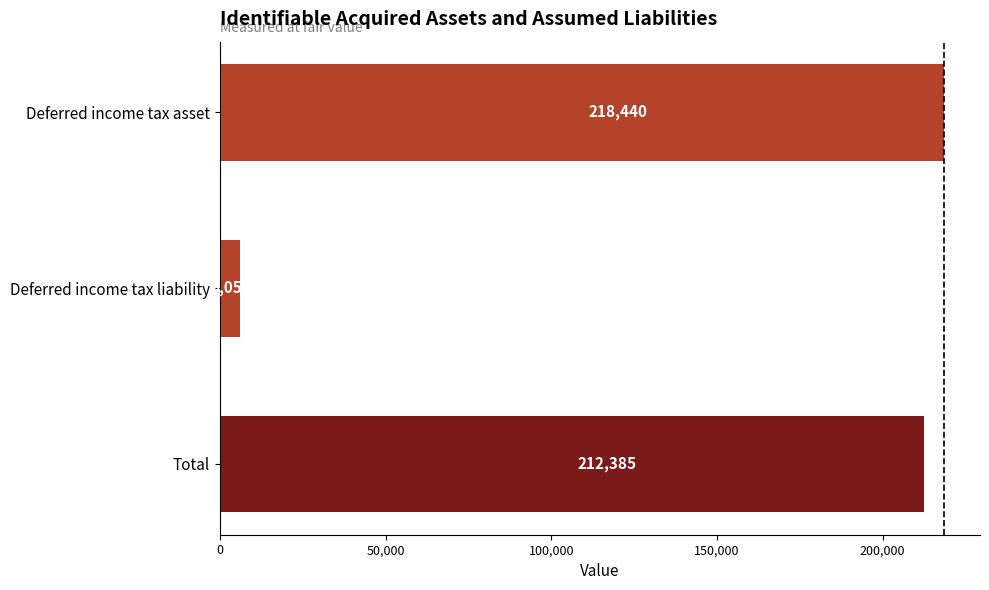

Where is the data nearest to the value 112247?

Total